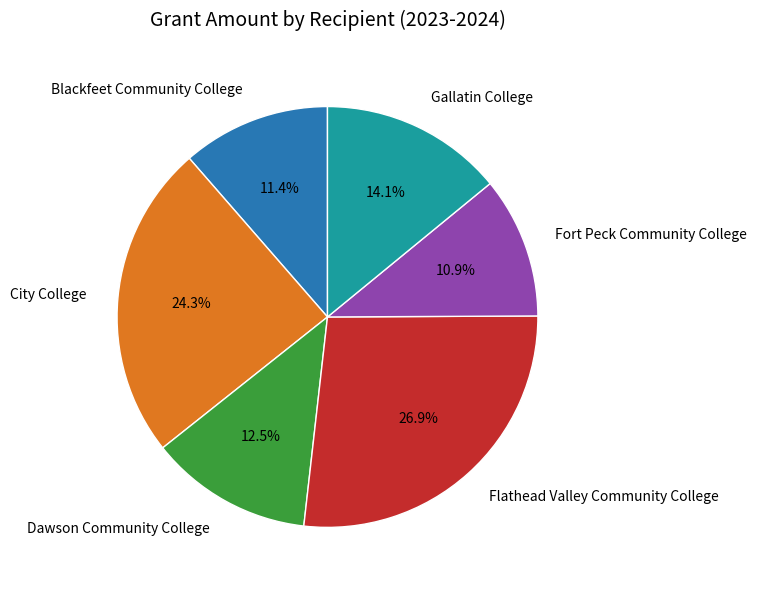

What is the largest slice in the pie chart?

Flathead Valley Community College